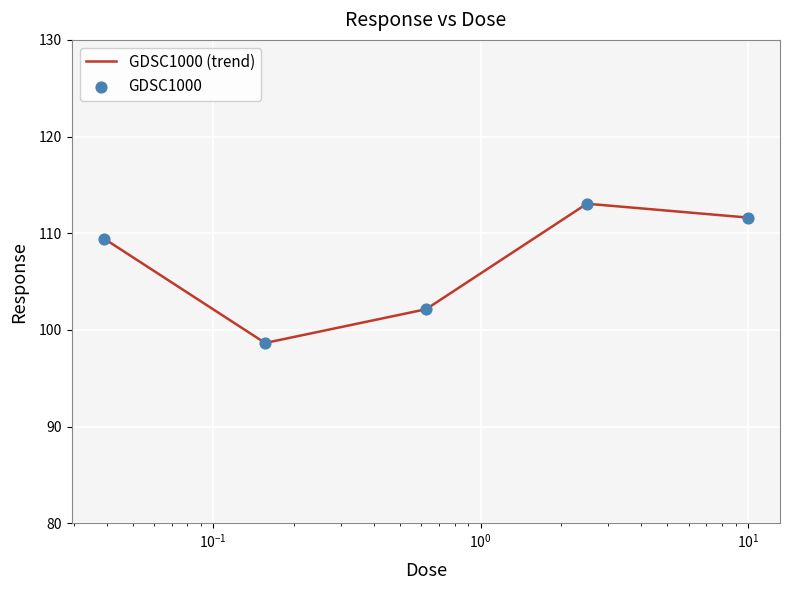

True or false: the data has more than 1 interior local peaks.

False